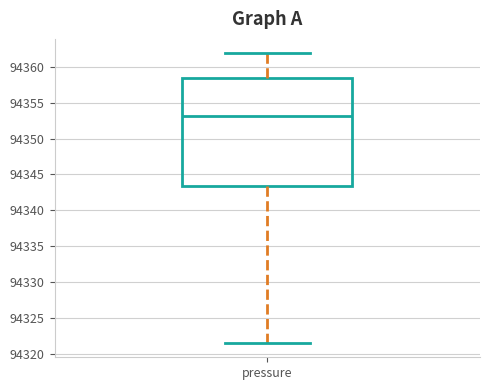

Transcribe this box plot: give where the median line is, the range the box spans, and where the two whiskers end, as read against the y-axis. The values are not printed on the chart, so give them approximately, as read against the axis.

median 94353.0, box 94343.5 to 94358.5, whiskers 94321.5 to 94362.0